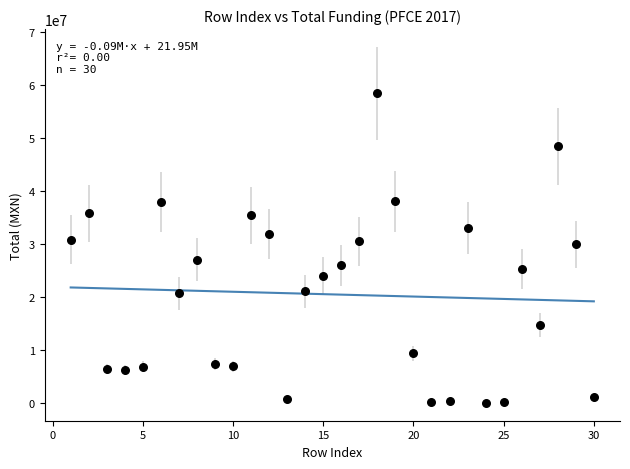

What is the range of X values (max minus min)?

29